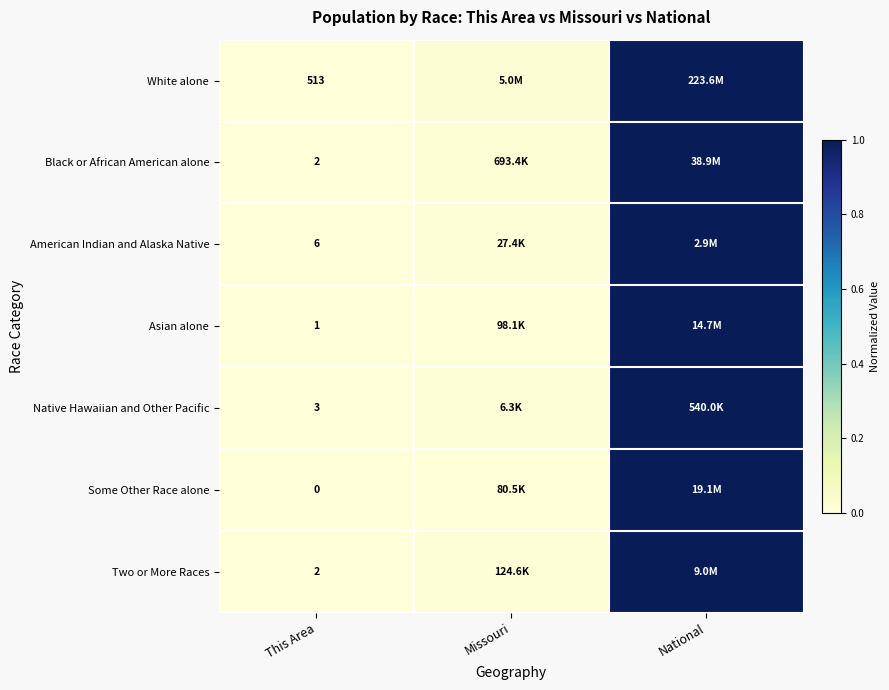

How many categories are shown in the chart?

3